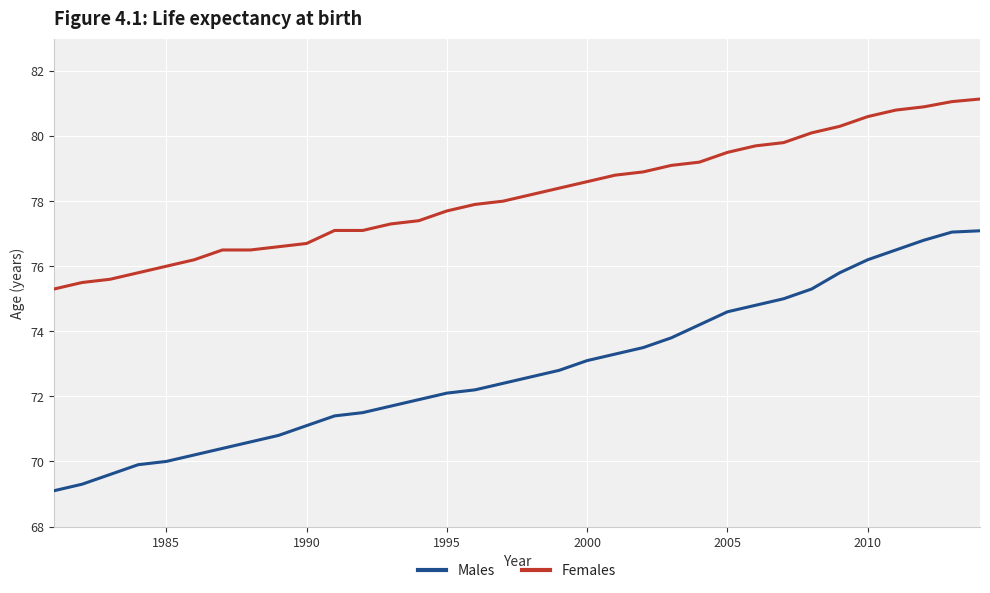

What is the highest value of the Males series?

77.1